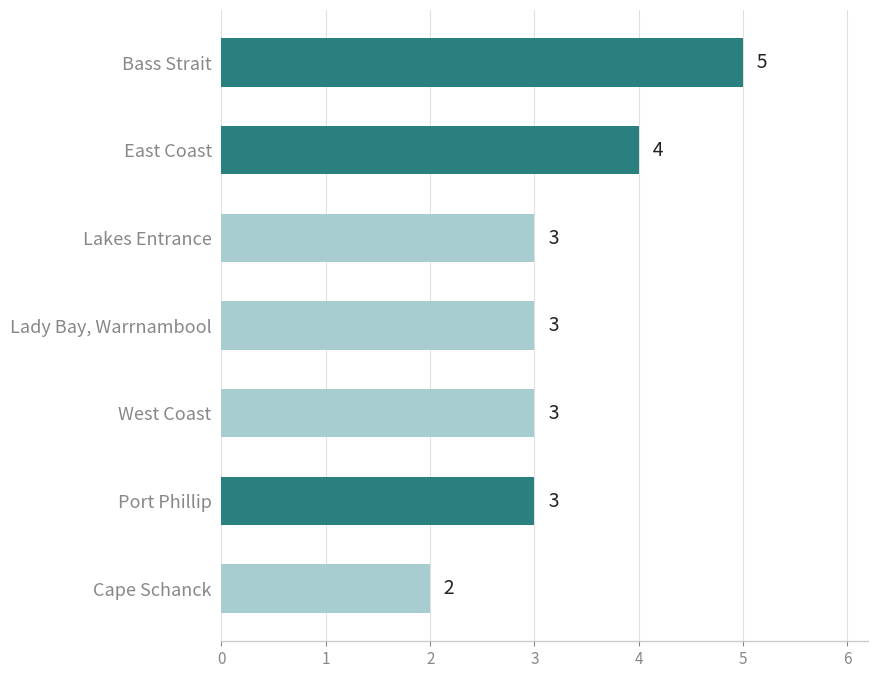

Which label corresponds to the largest value in the chart?

Bass Strait